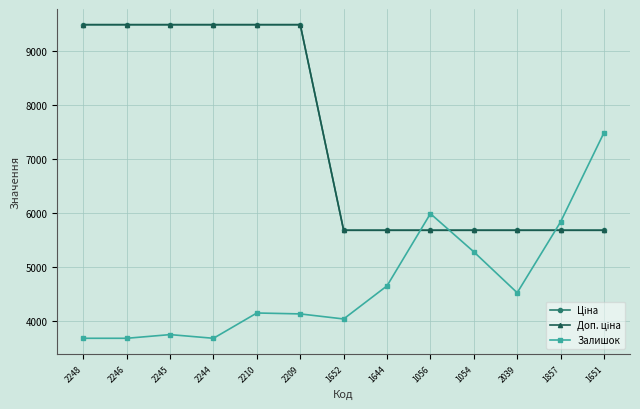

How many lines are shown in the chart?

3